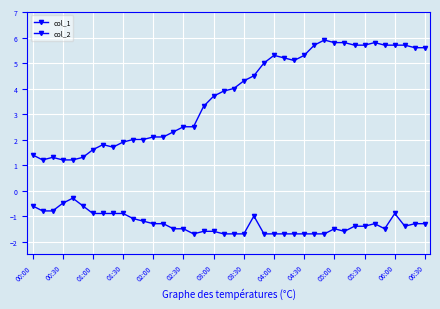

Does the chart have visible grid lines?

Yes